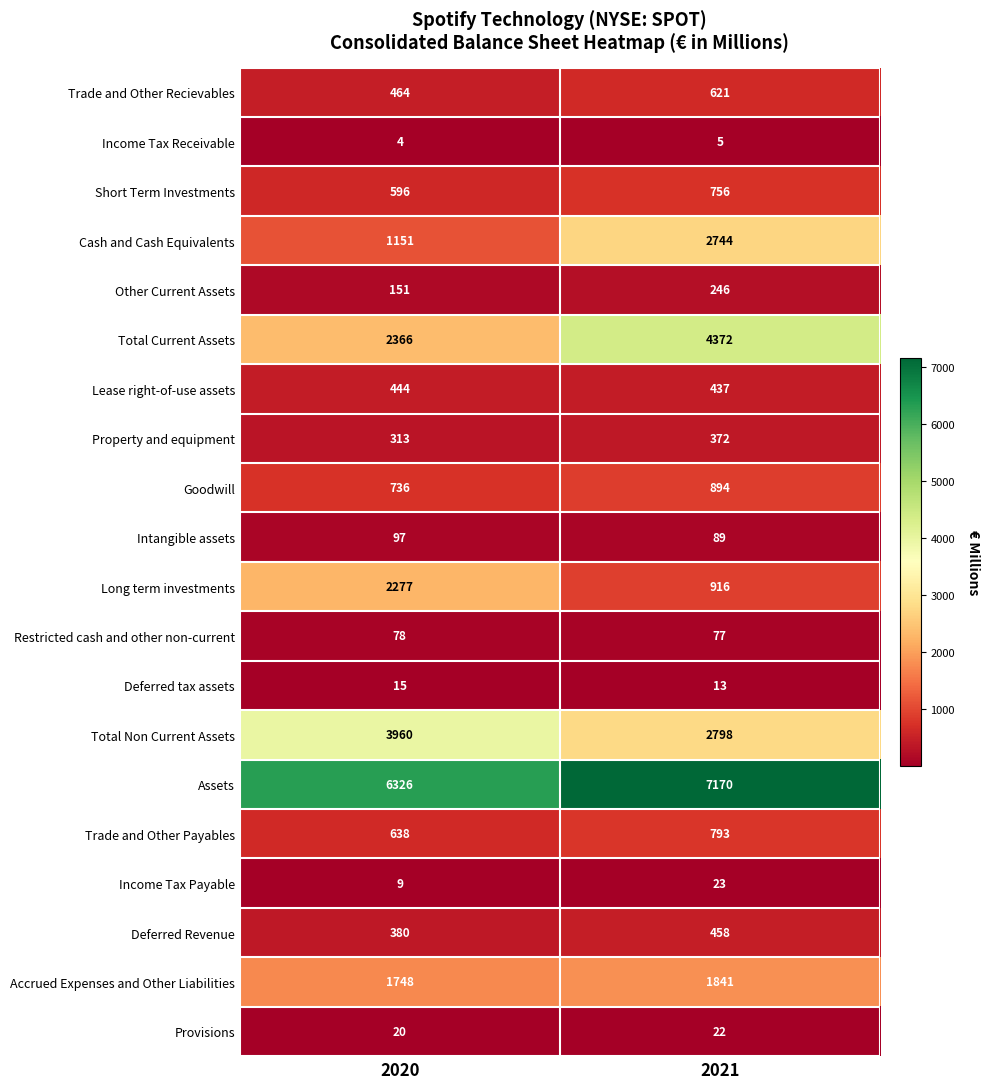

Rank the categories by Long term investments value from highest to lowest.

2020, 2021